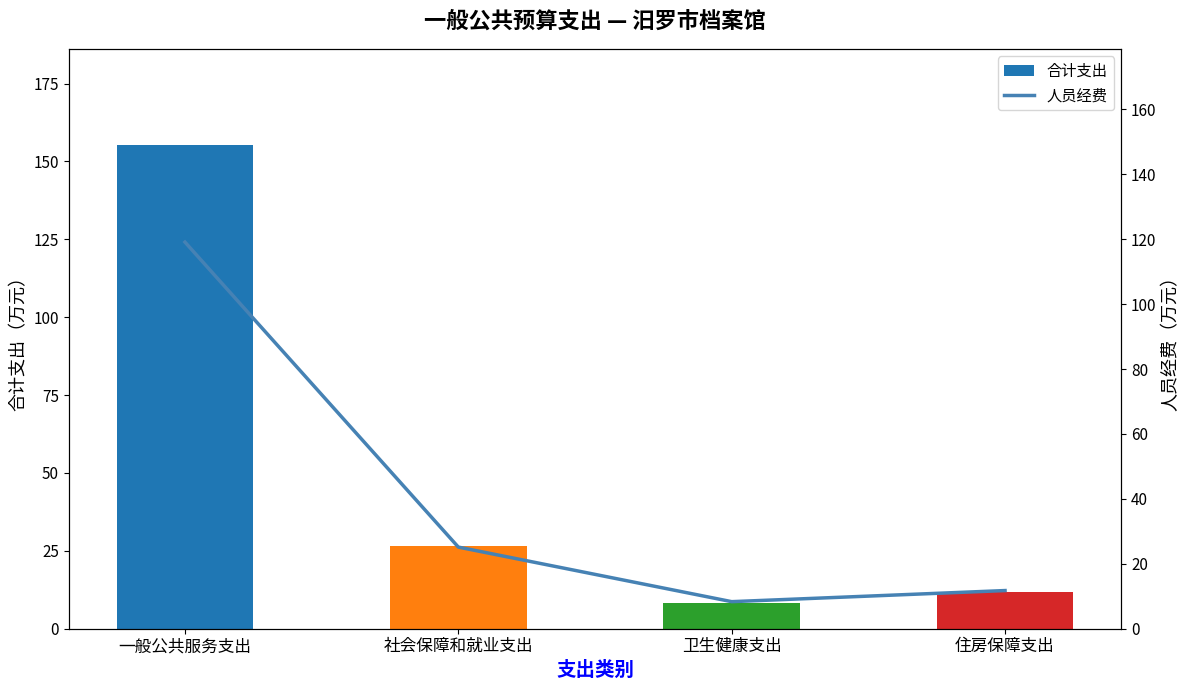

Reading right to left, list all the values displayed in this chart.

合计支出: 住房保障支出=11.7	卫生健康支出=8.3	社会保障和就业支出=26.6	一般公共服务支出=155.1
人员经费: 住房保障支出=11.7	卫生健康支出=8.3	社会保障和就业支出=25.1	一般公共服务支出=119.1